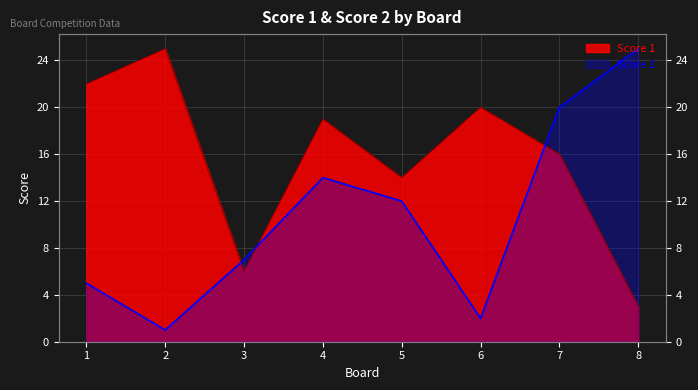

Rank the series by their maximum value, from highest to lowest.

Score 1, Score 2